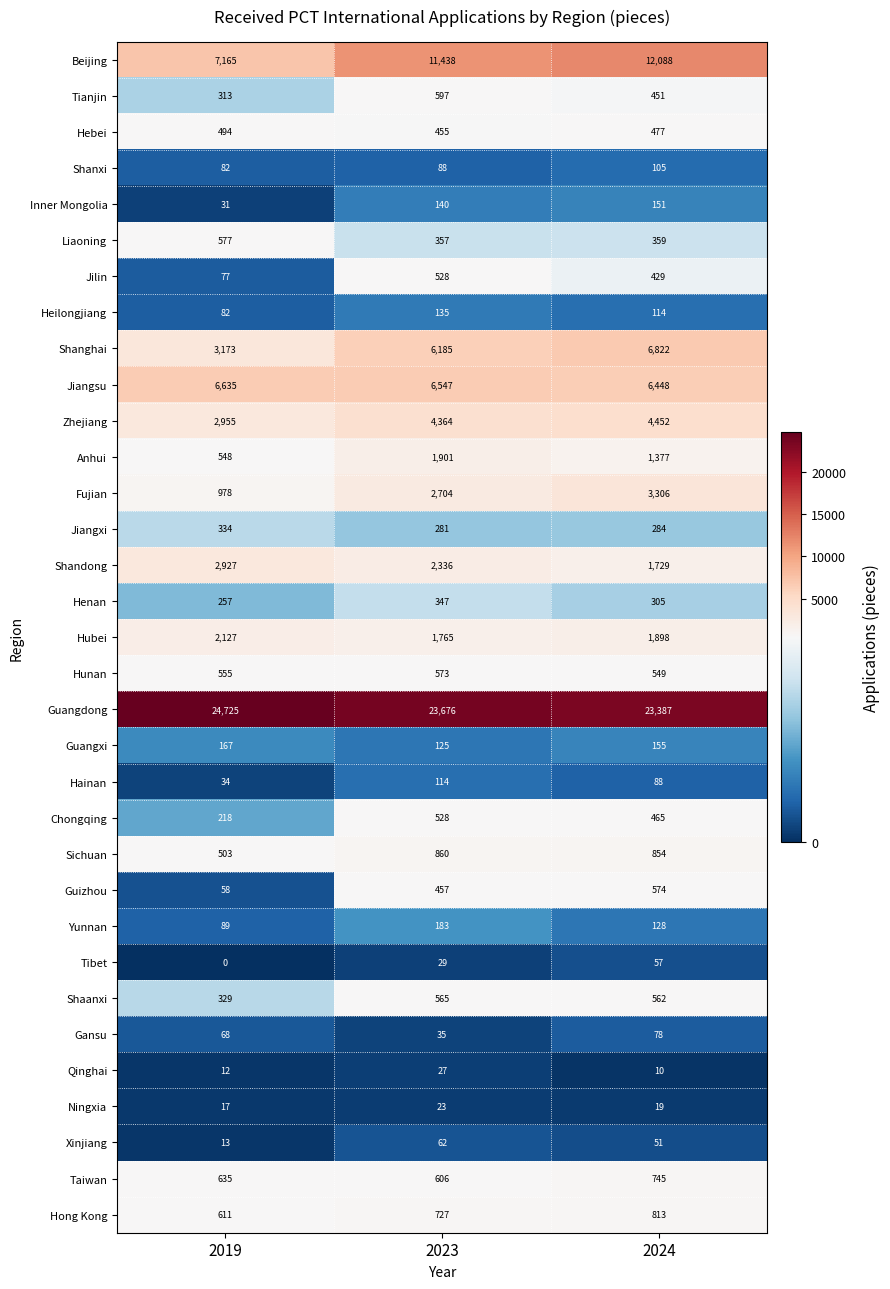

What is the difference between the highest and lowest values at 2019?

24725